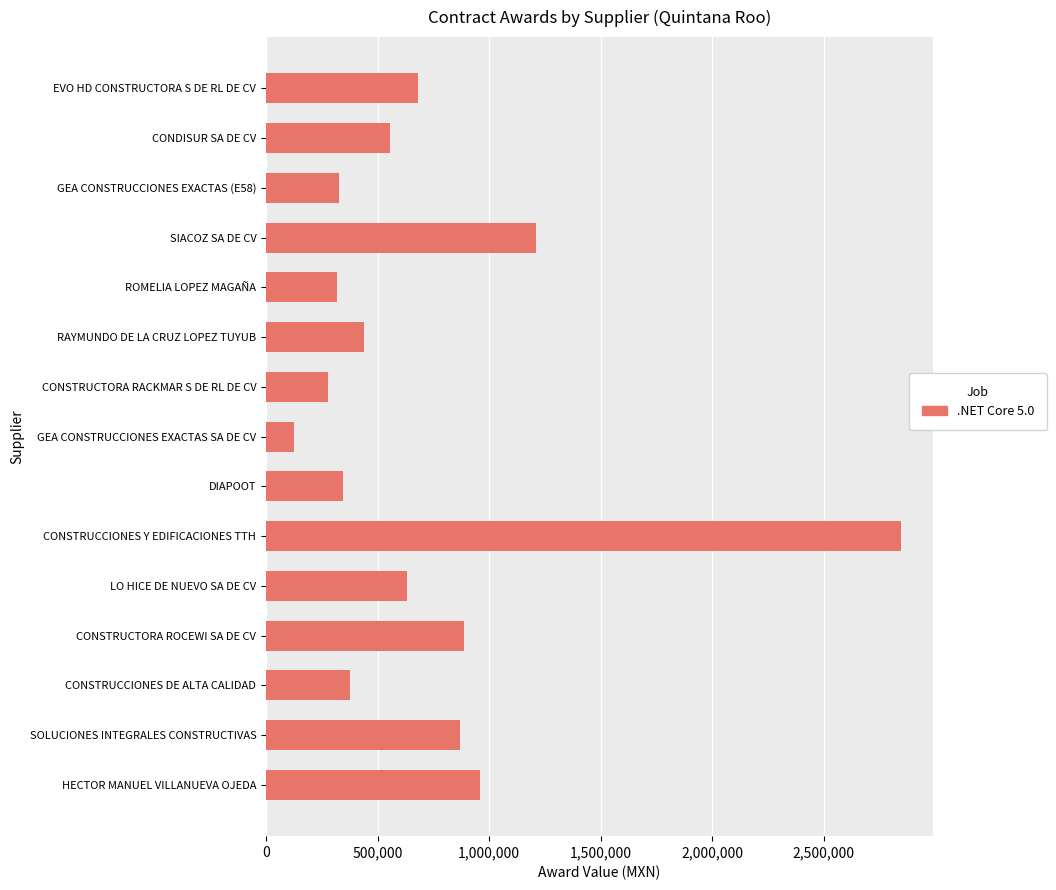

True or false: the data shows 246793.1 at RAYMUNDO DE LA CRUZ LOPEZ TUYUB.

False